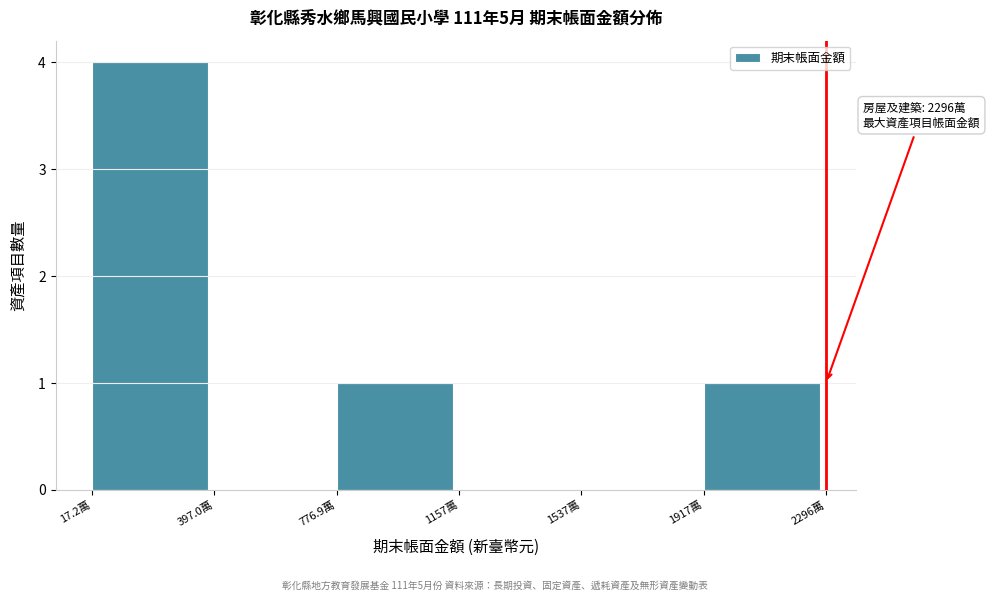

Reading left to right, what are all the values shown in this chart?

17.2萬=4	397.0萬=0	776.9萬=1	1157萬=0	1537萬=0	1917萬=1